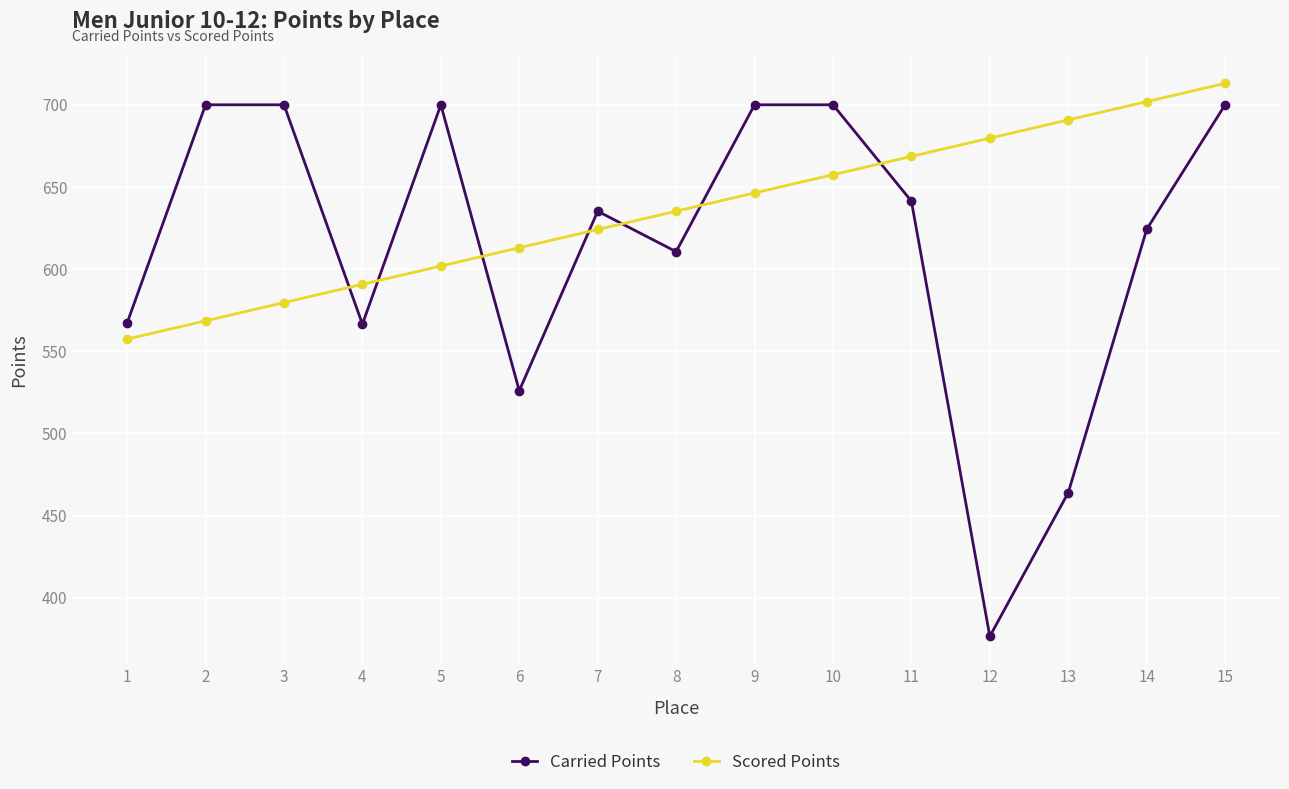

Where is Carried Points nearest to the value 538?

6